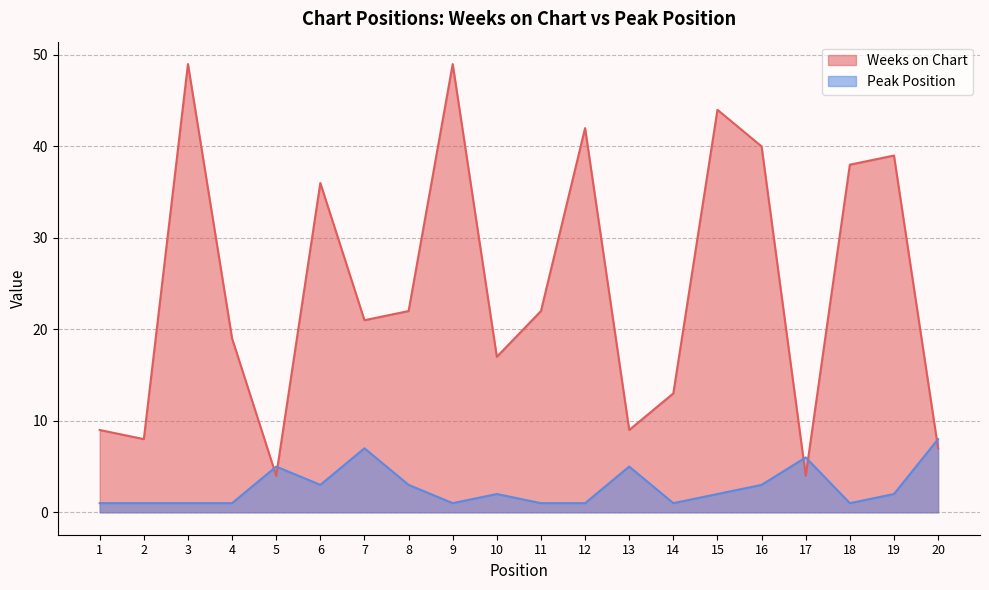

At which category is the sum across all series the highest?

3